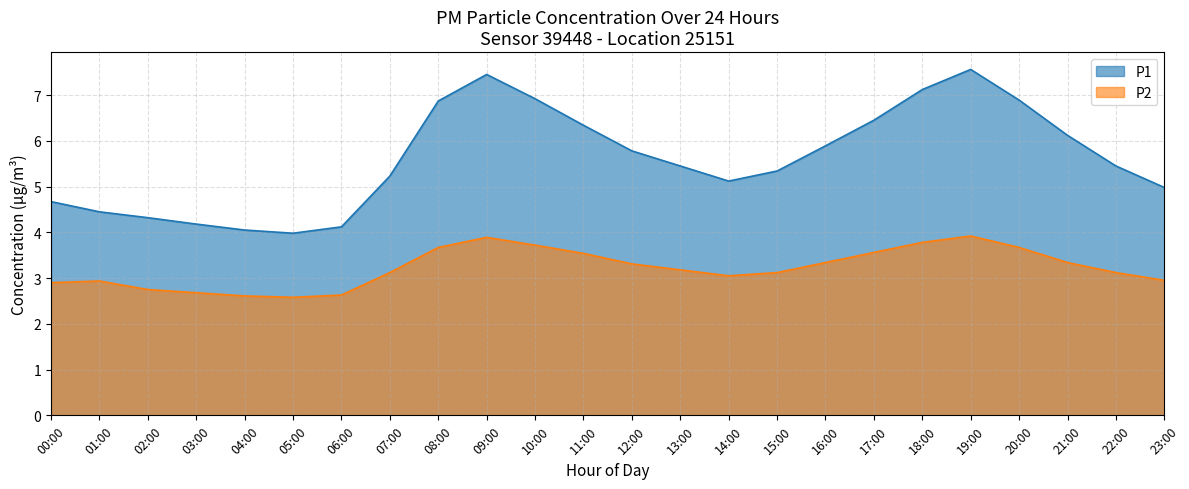

Which series changed the most between 17:00 and 19:00?

P1